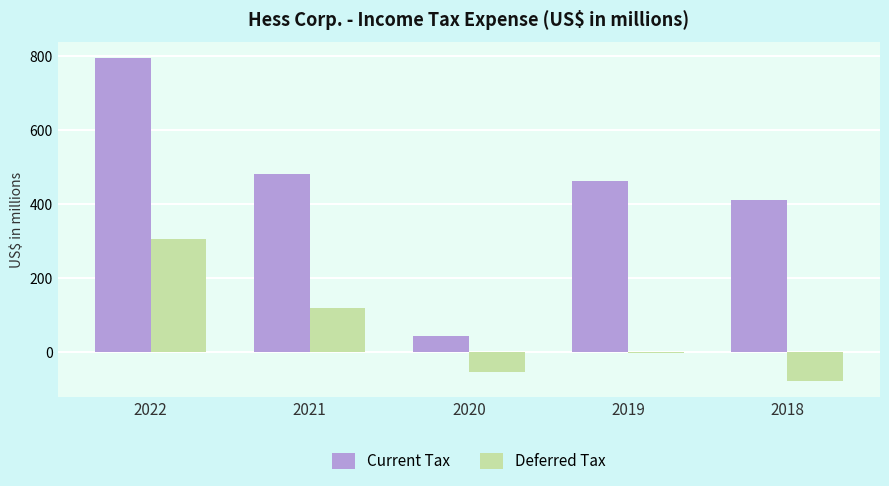

Reading left to right, extract all data points from this chart.

Current Tax: 794	481	43	462	411
Deferred Tax: 305	119	-54	-1	-76